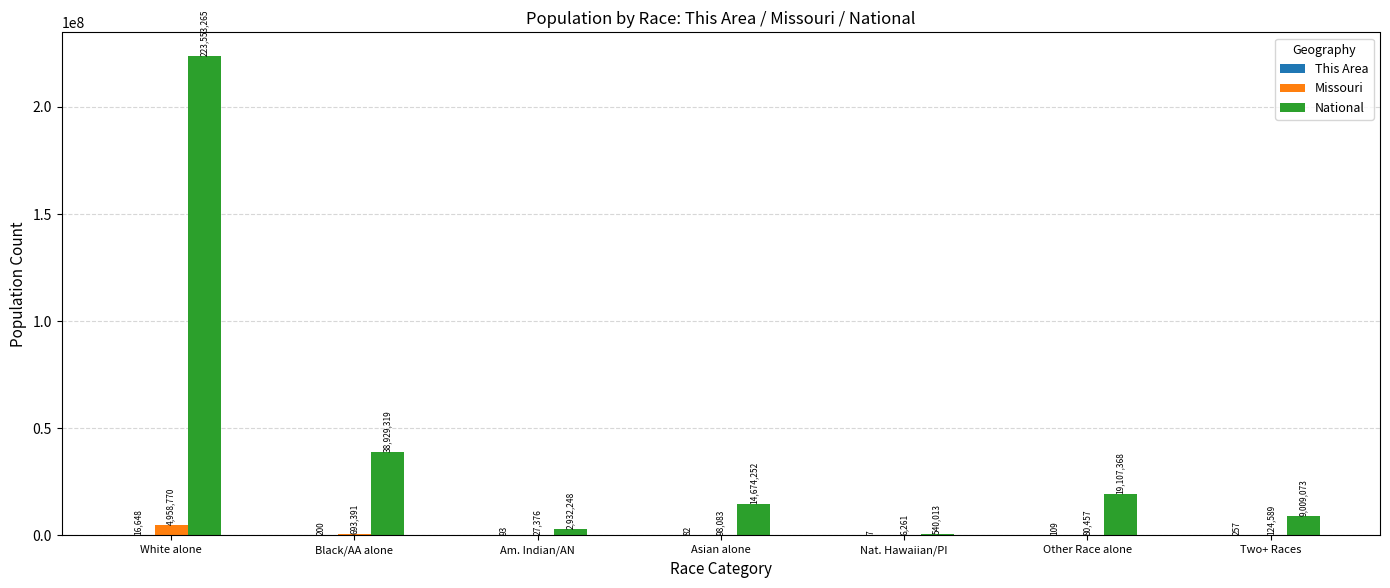

What is the sum of the National values at Black/AA alone and Asian alone?

53603571